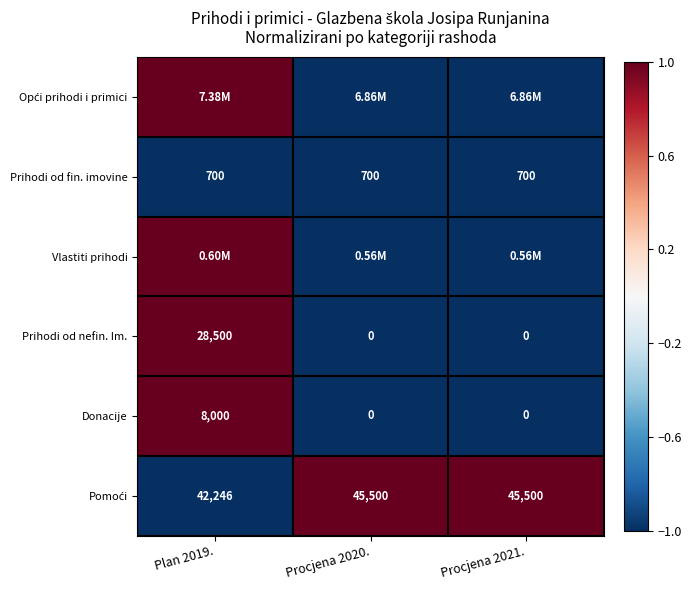

What is the difference between the Donacije values at Plan 2019. and Procjena 2021.?

8000